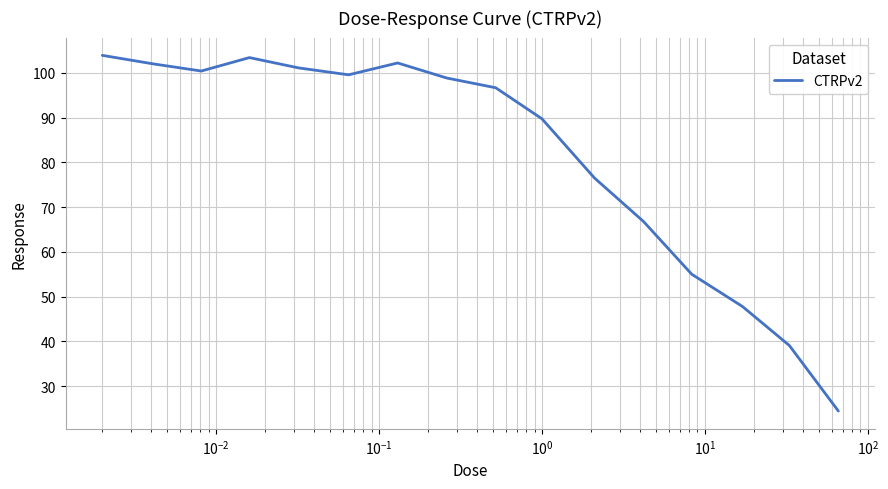

What is the maximum value shown in the chart?

103.9